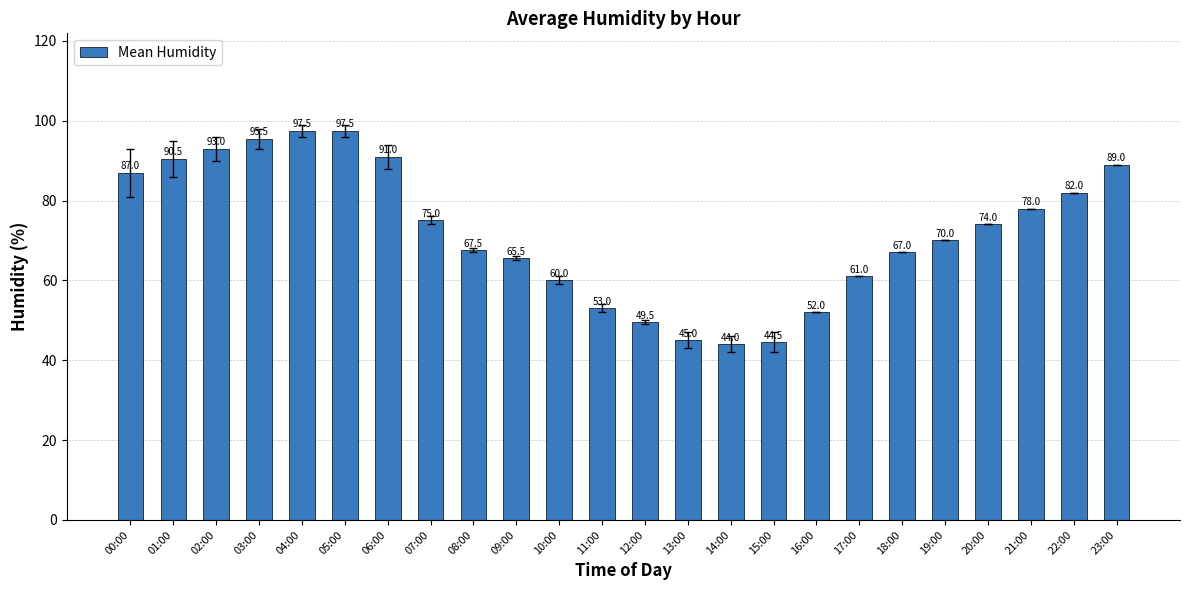

What value does the data have at 16:00?

52.0